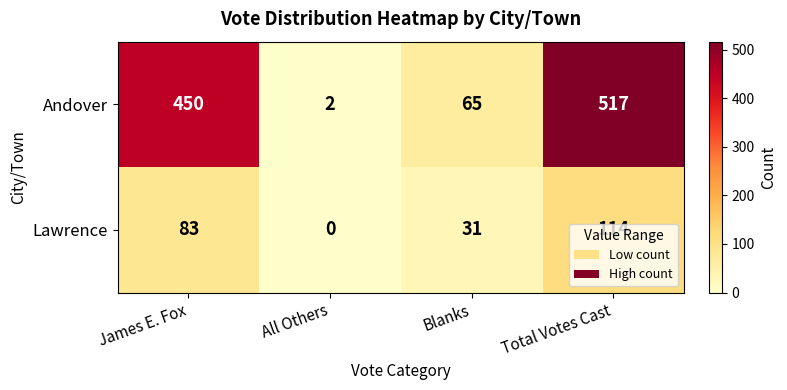

How many data points in Andover are less than 450?

2